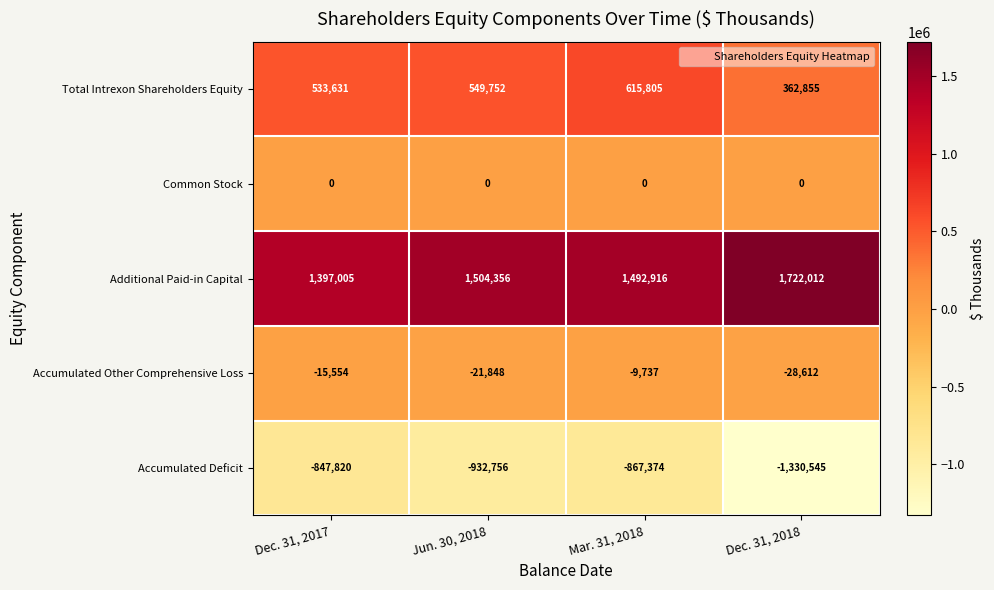

The value of Accumulated Deficit at Mar. 31, 2018 is -867374. True or false?

True